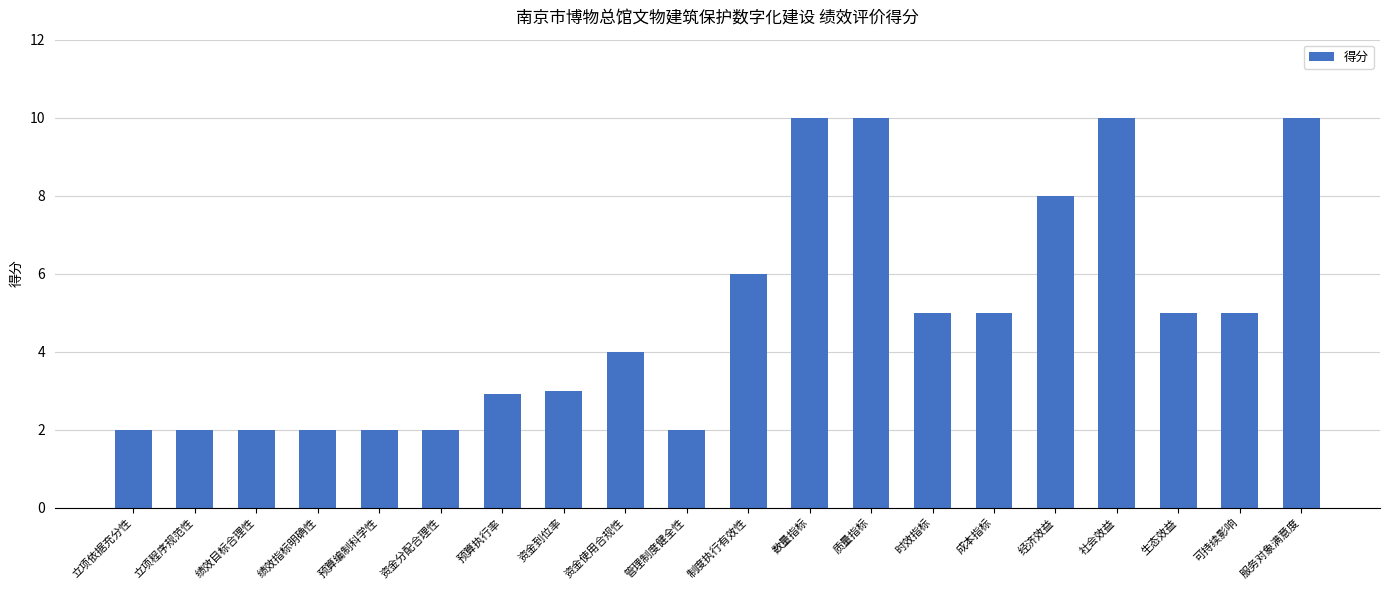

Where is the data nearest to the value 6?

制度执行有效性